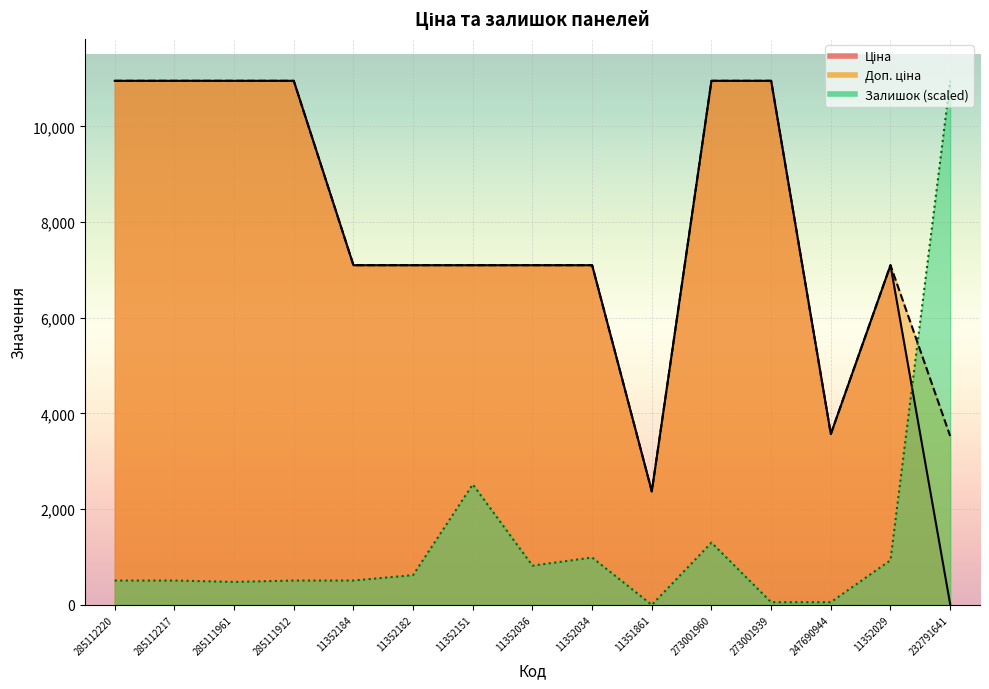

Count the number of data series in this chart.

3